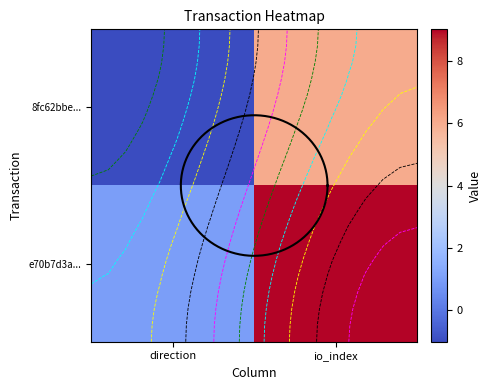

The 8fc62bbe4477ffb7d1a6bfa32d37c279e94556f series shows -1 at -1. True or false?

True